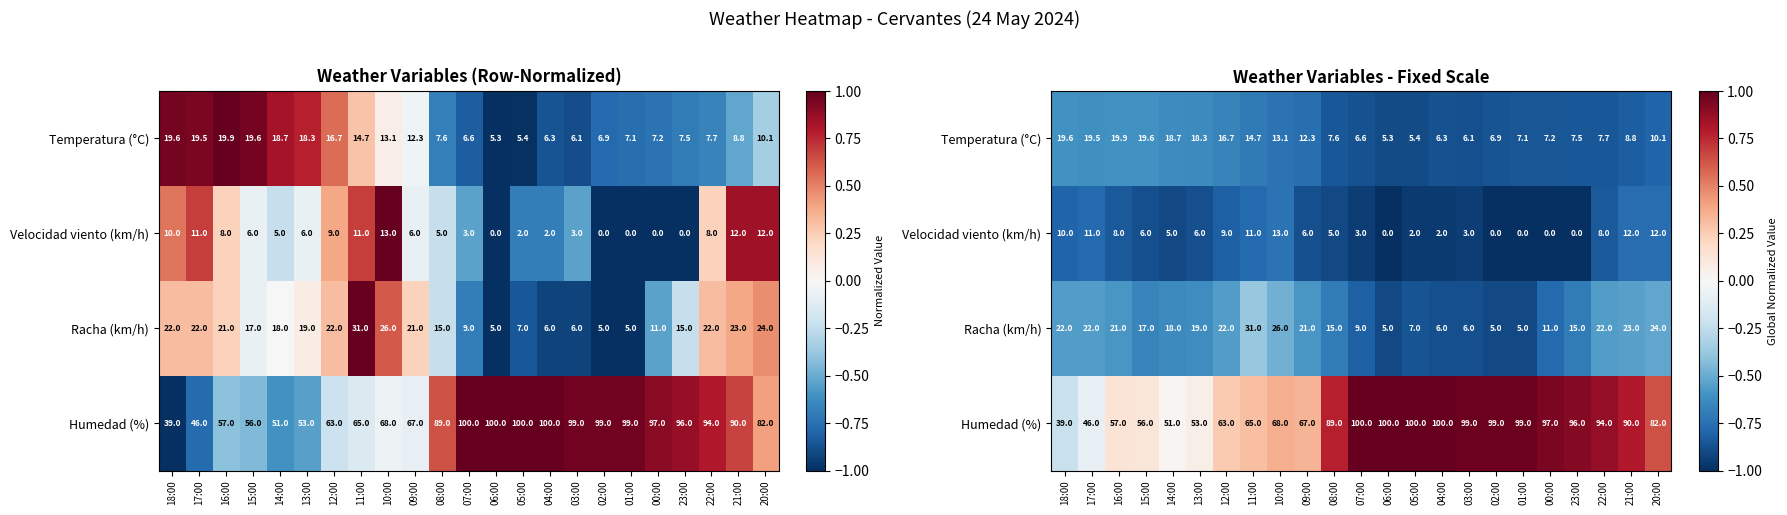

Count the number of categories in the chart.

23